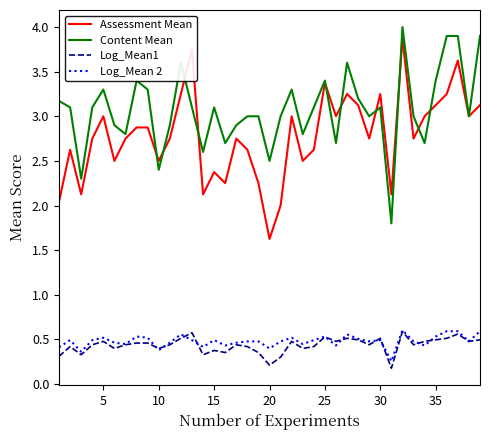

What are all the series names shown in the legend?

Assessment Mean, Content Mean, Log_Mean1, Log_Mean 2